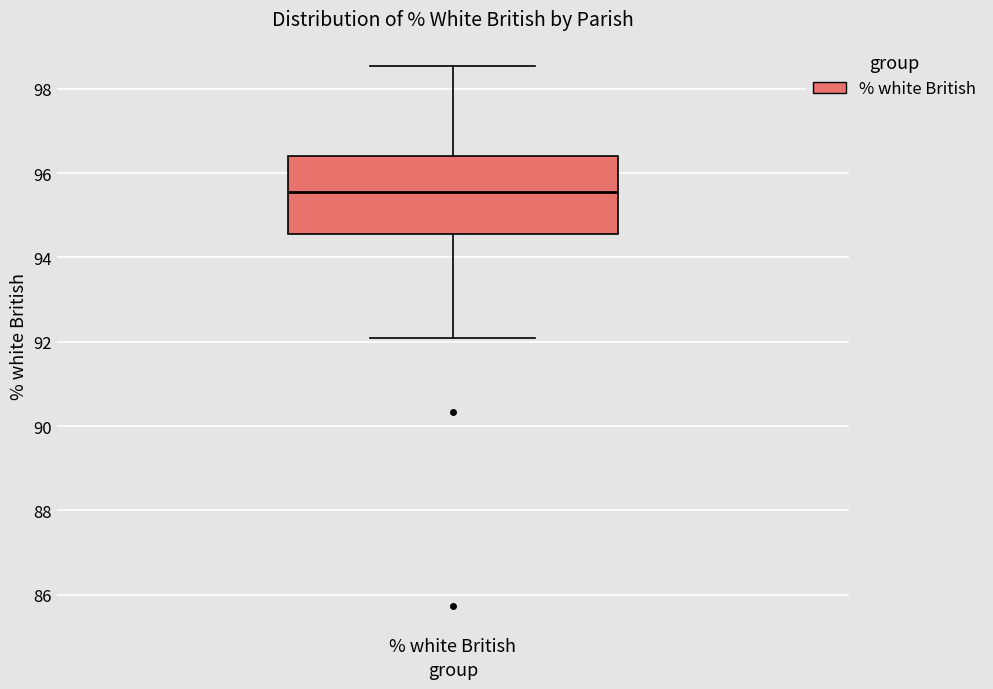

Read this box plot against the y-axis: the position of the median line, the range covered by the box, and the ends of both whiskers. The values are not printed on the chart, so give them approximately, as read against the axis.

median 95.6, box 94.6 to 96.4, whiskers 92.0 to 98.6